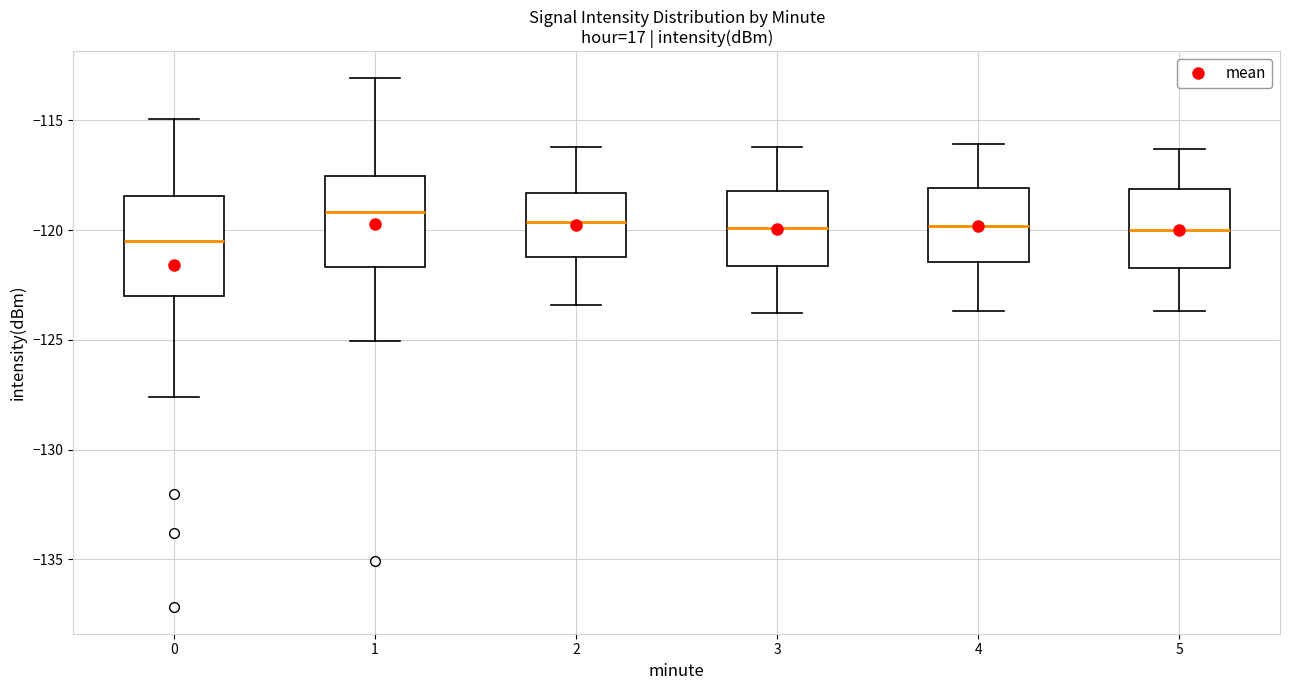

Reading left to right, transcribe this box plot: for each box, give where its median line is, the range the box spans, and where its two whiskers end, as read against the y-axis. The values are not printed on the chart, so give them approximately, as read against the axis.

0: median -120.5, box -123.0 to -118.5, whiskers -127.5 to -115.0
1: median -119.0, box -121.5 to -117.5, whiskers -125.0 to -113.0
2: median -119.5, box -121.0 to -118.5, whiskers -123.5 to -116.0
3: median -120.0, box -121.5 to -118.0, whiskers -124.0 to -116.0
4: median -120.0, box -121.5 to -118.0, whiskers -123.5 to -116.0
5: median -120.0, box -121.5 to -118.0, whiskers -123.5 to -116.5